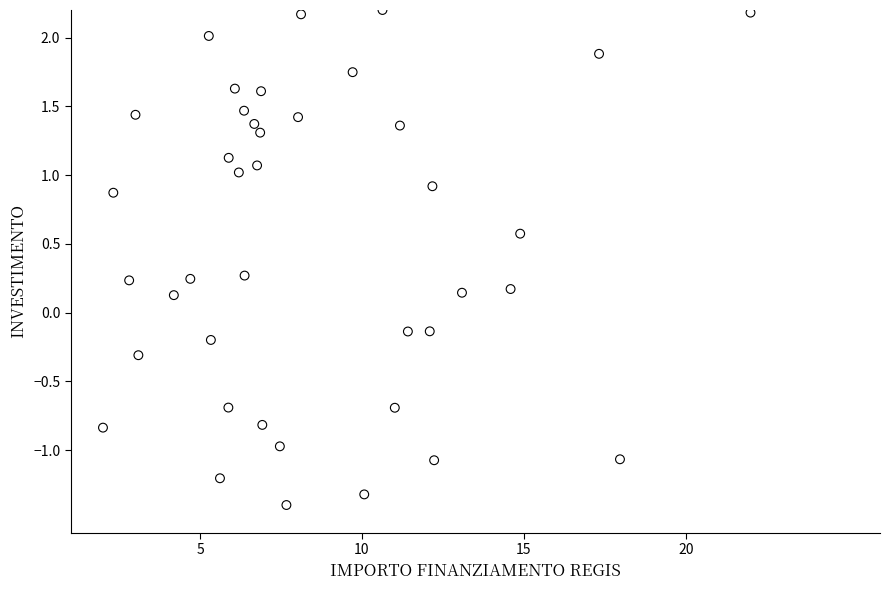

What is the range of X values (max minus min)?

20.0